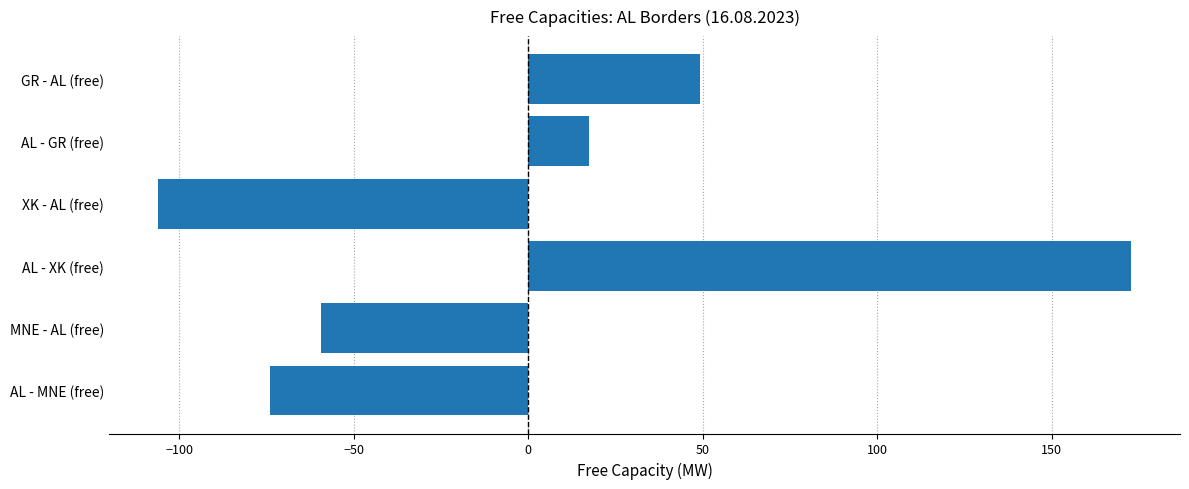

Where is the data nearest to the value 33?

AL - GR (free)